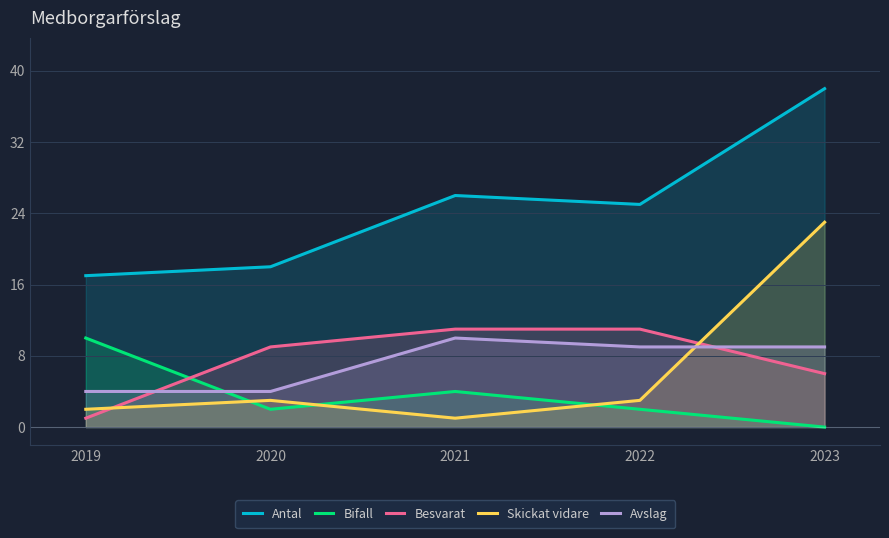

True or false: Antal and Bifall intersect in this chart.

False